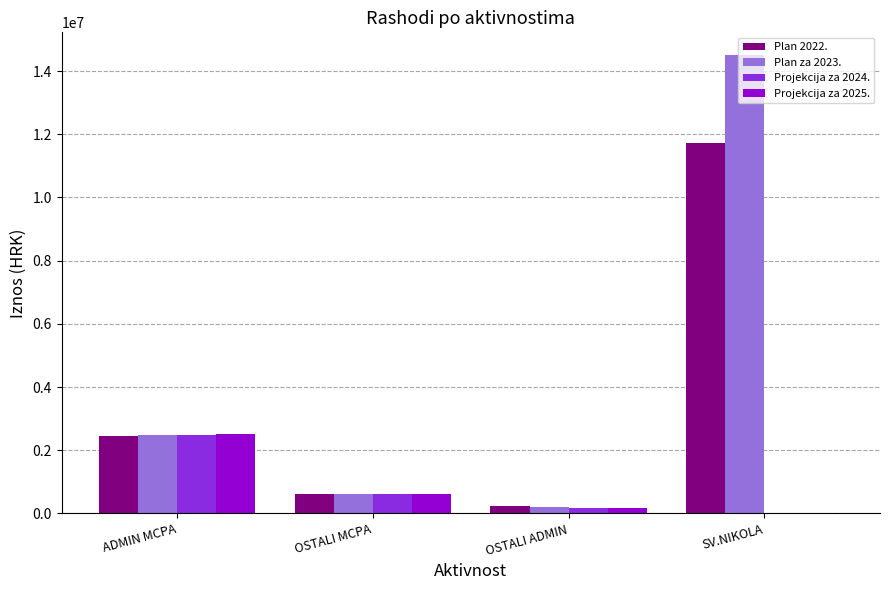

Which series has the largest total across all categories?

Plan za 2023.